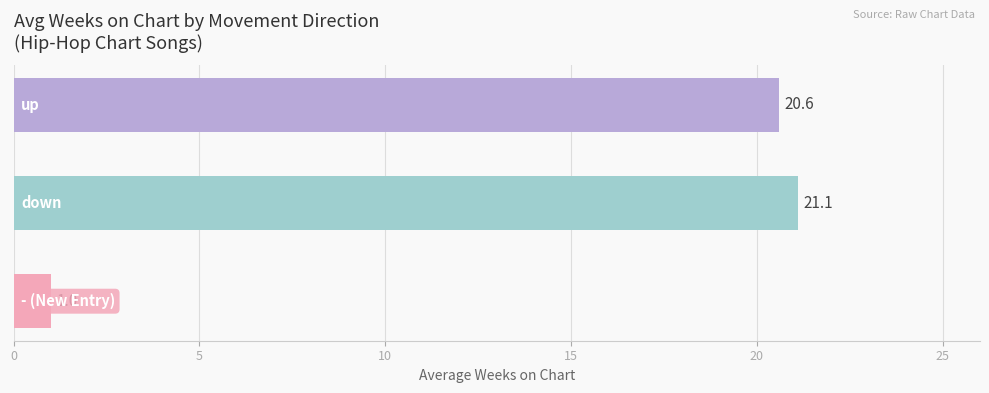

How many values exceed 20?

2